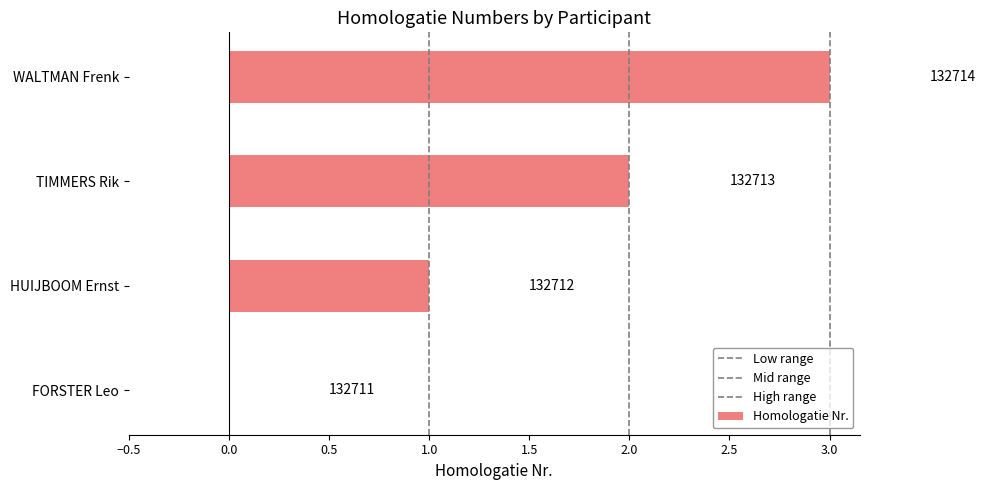

Are the bars horizontal?

Yes